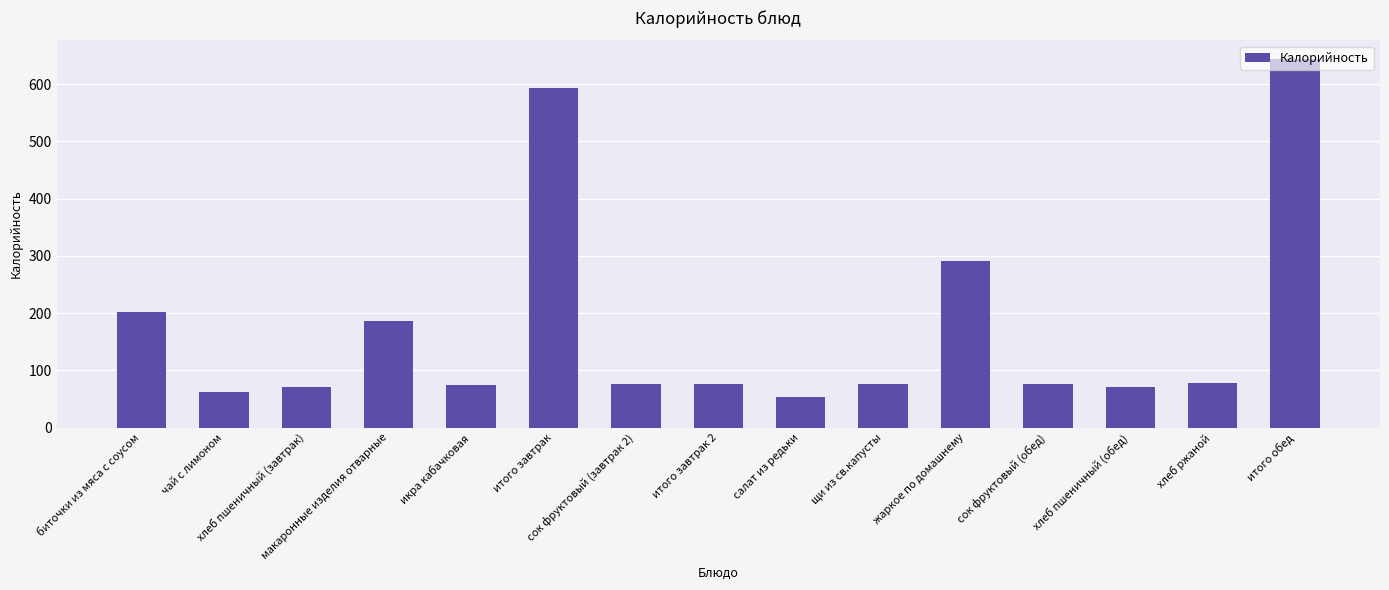

What is the ratio of the value at макаронные изделия отварные to the value at итого завтрак?

0.3